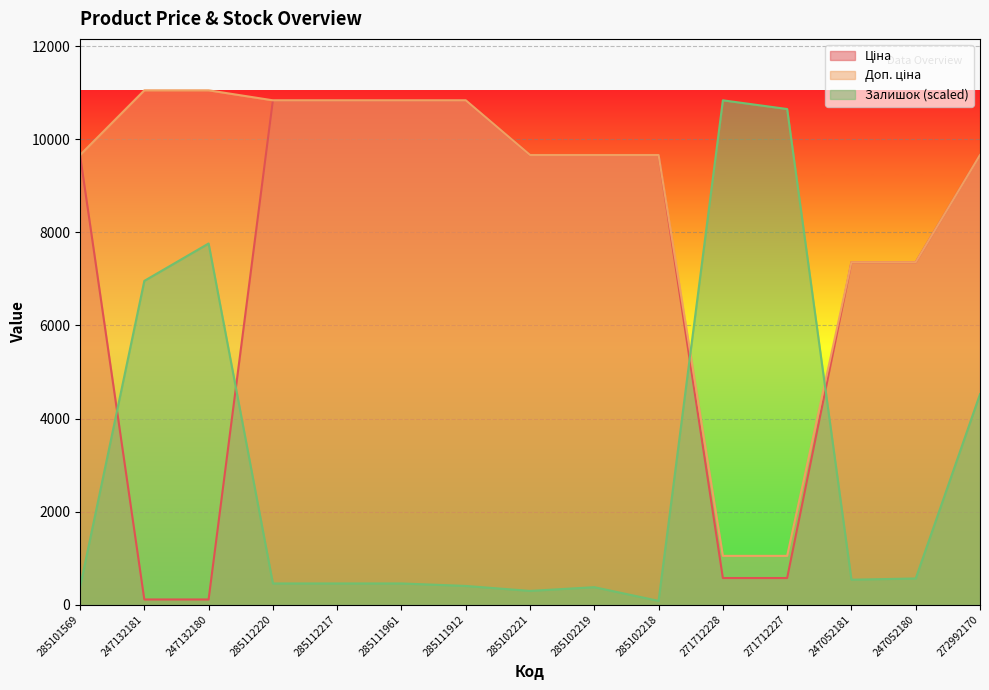

Which category has the highest value across all series?

247132181